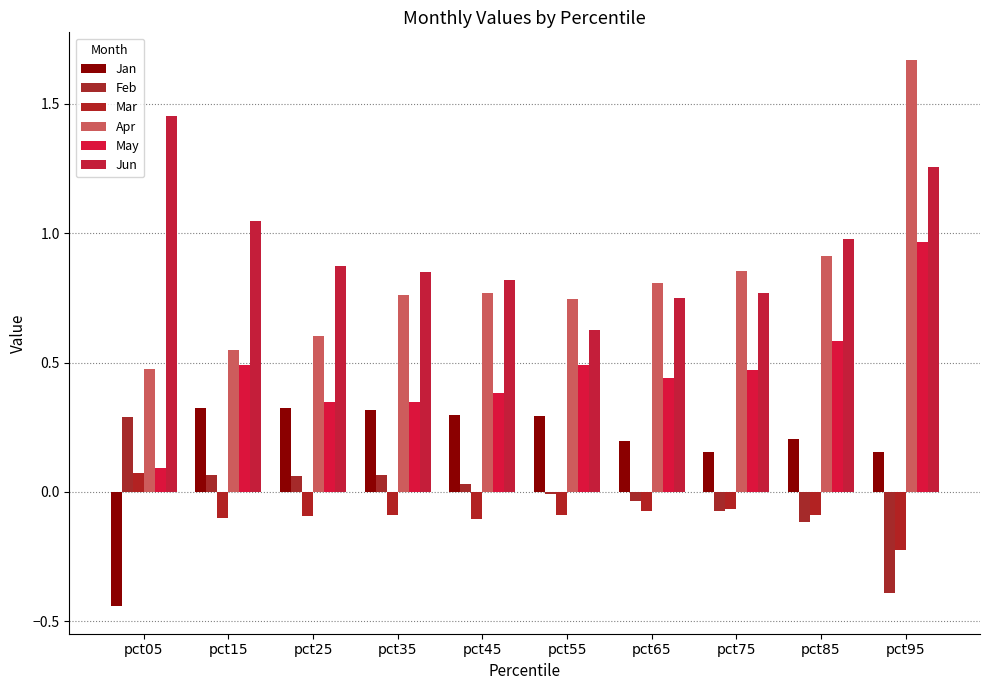

How many groups of bars are there?

10